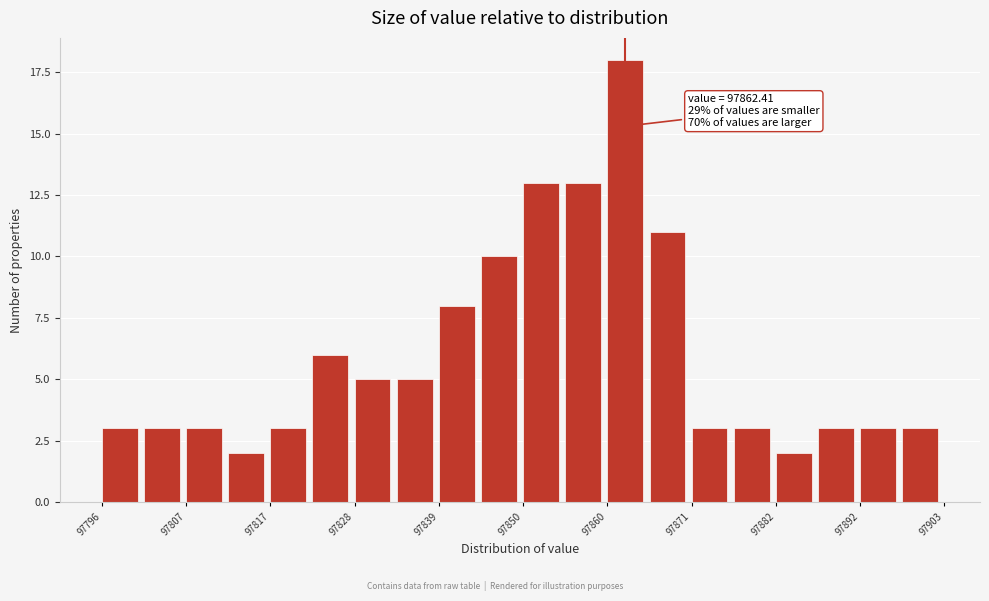

Read against the x-axis, roughly where is the centre of the tallest bar?

97862